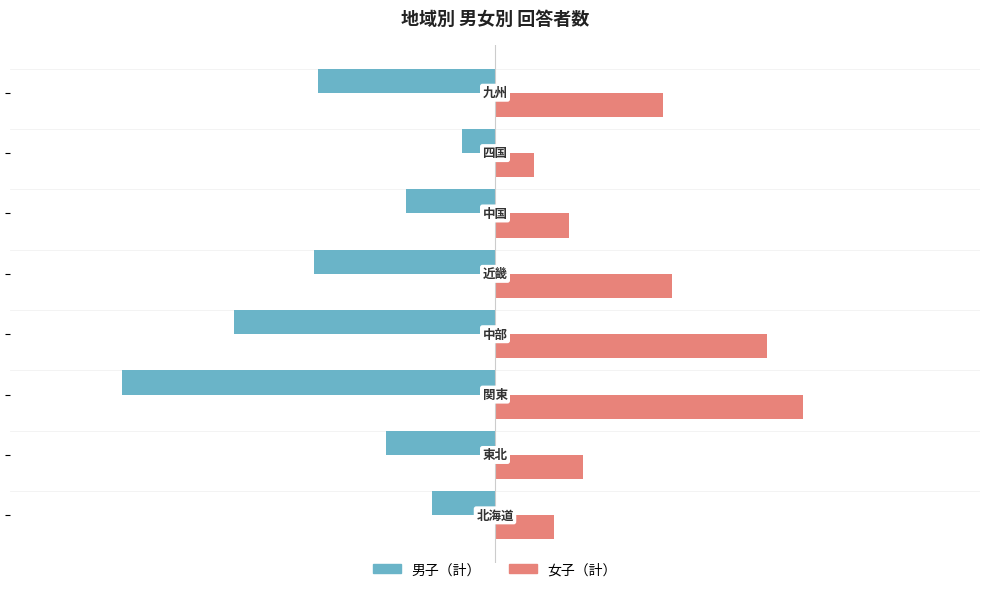

How many data points in 男子（計） are less than -72?

4